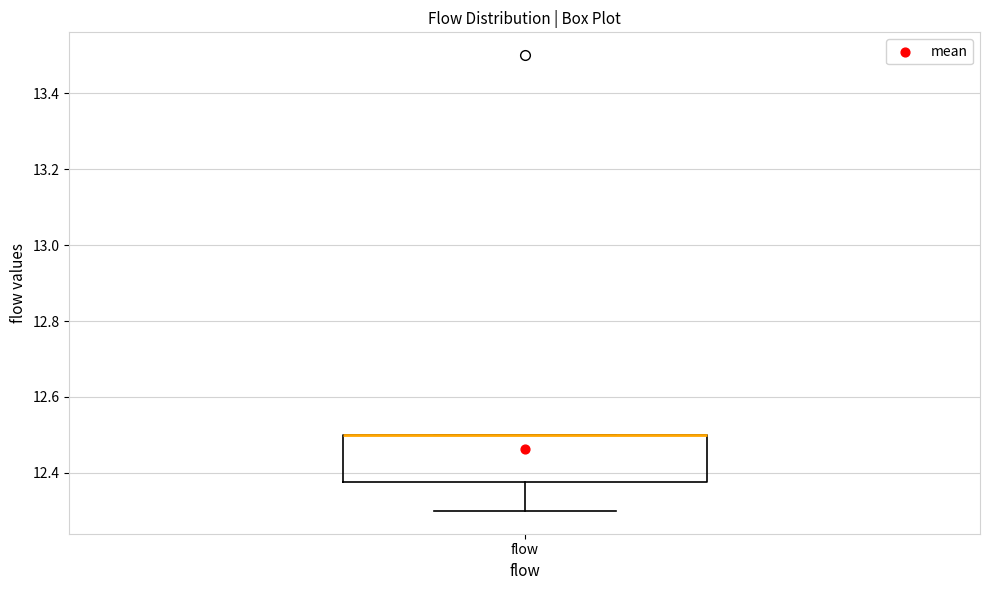

Where is the lower edge of the box for flow on the y-axis? The values are not printed on the chart, so give them approximately, as read against the axis.

12.38